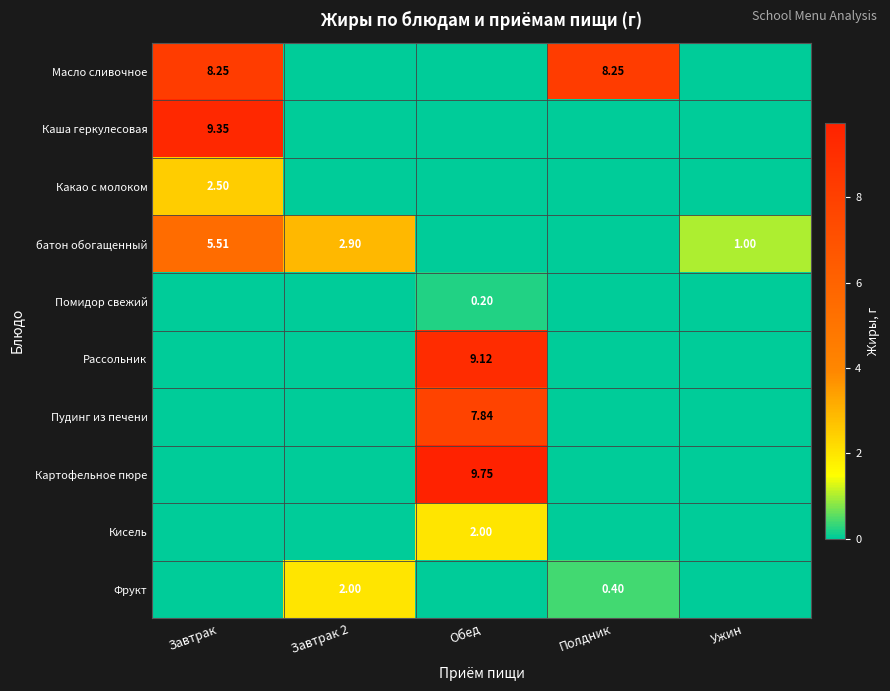

Is the value of Масло сливочное at Полдник greater than the value of Кисель at Обед?

Yes